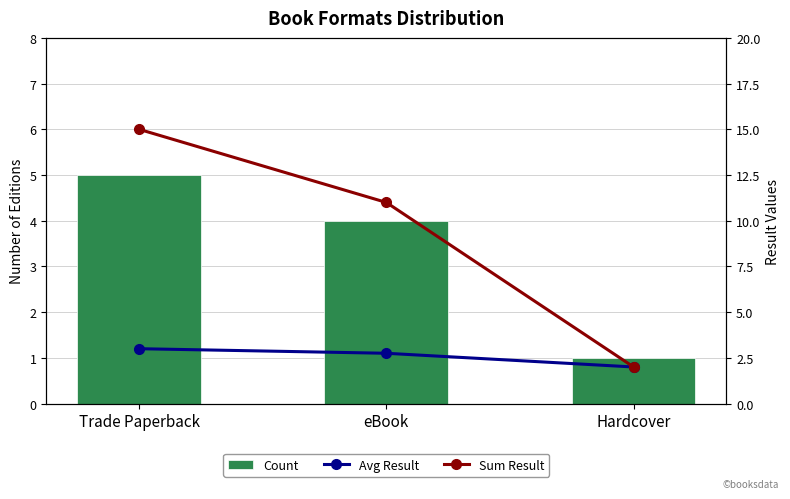

What is the sum of the Sum Result values at eBook and Hardcover?

13.0